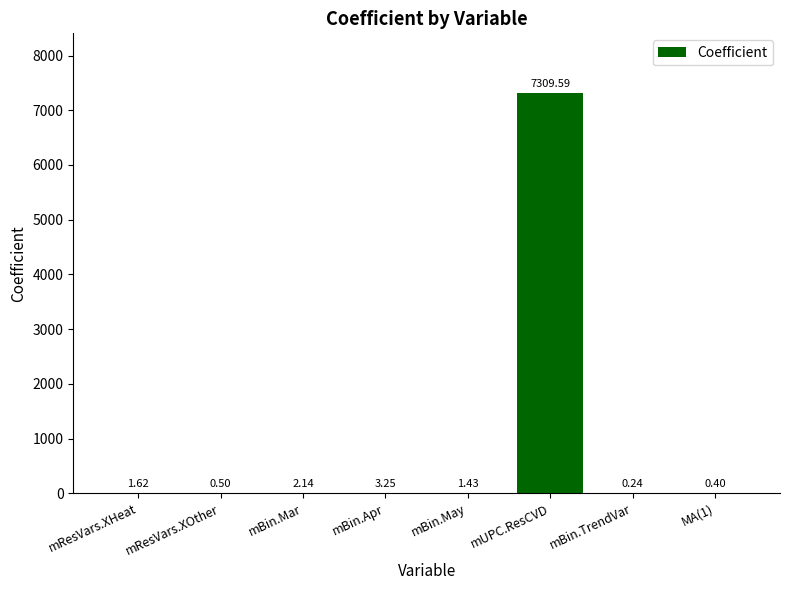

Approximately how many times larger is the value at mResVars.XOther compared to mBin.May?

0.3